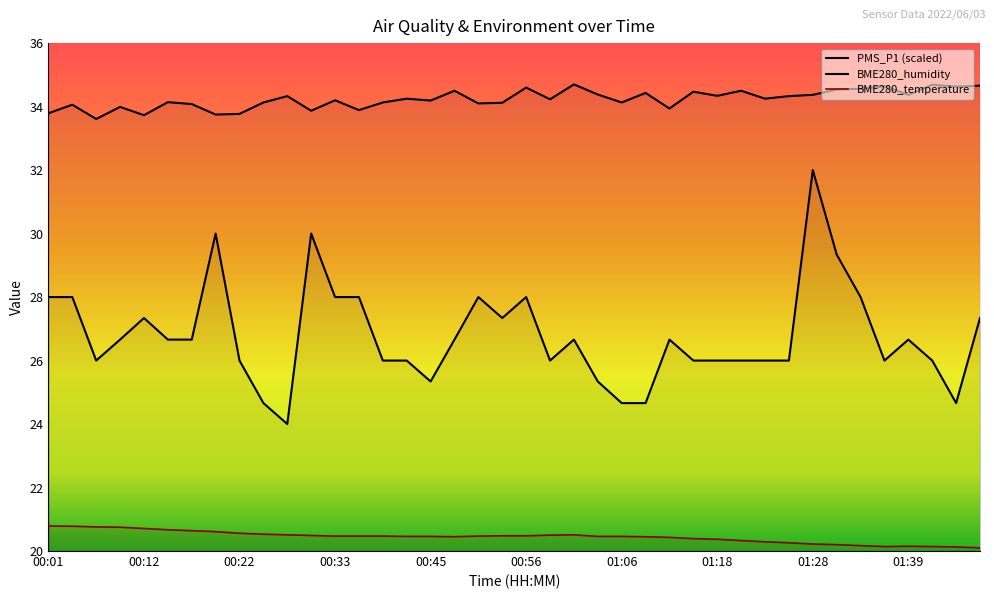

Between 01:26 and 01:45, which series saw the biggest shift?

PMS_P1